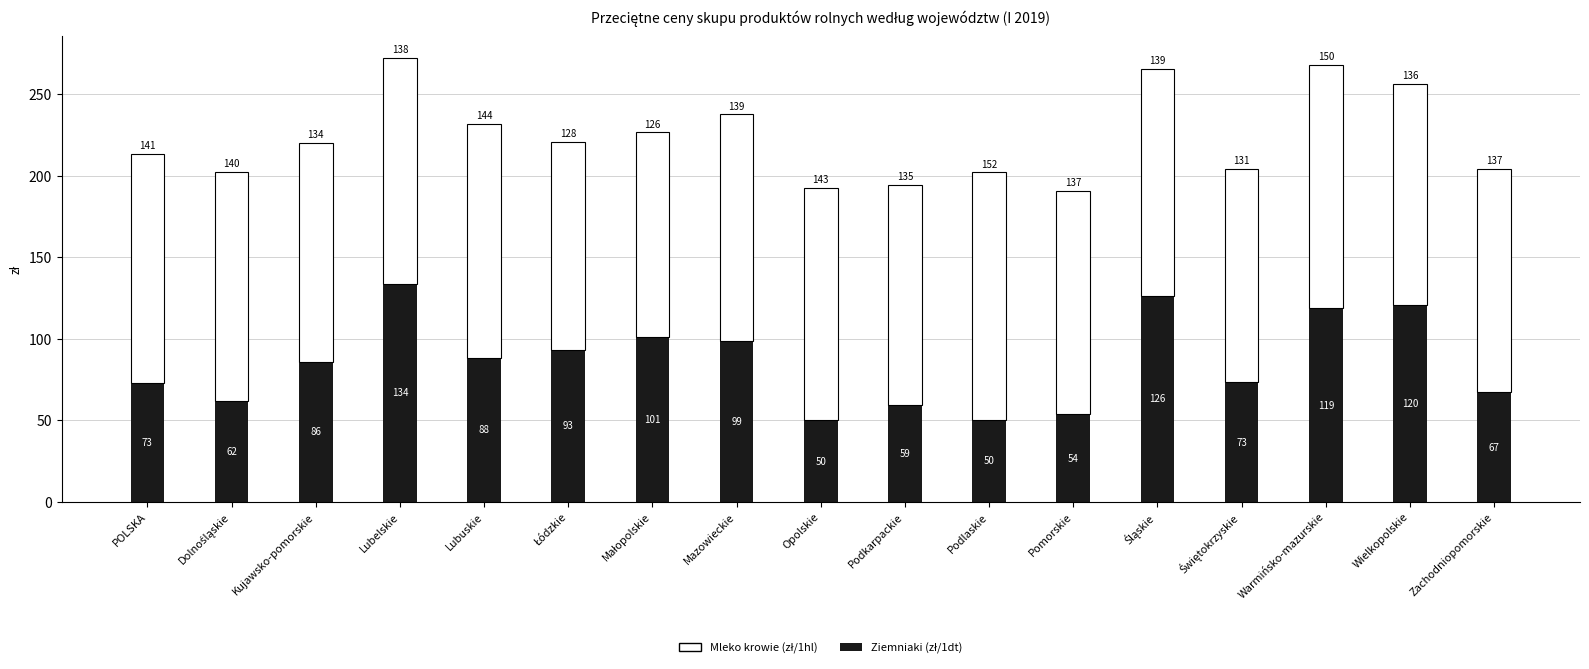

At which category is the sum across all series the highest?

Lubelskie